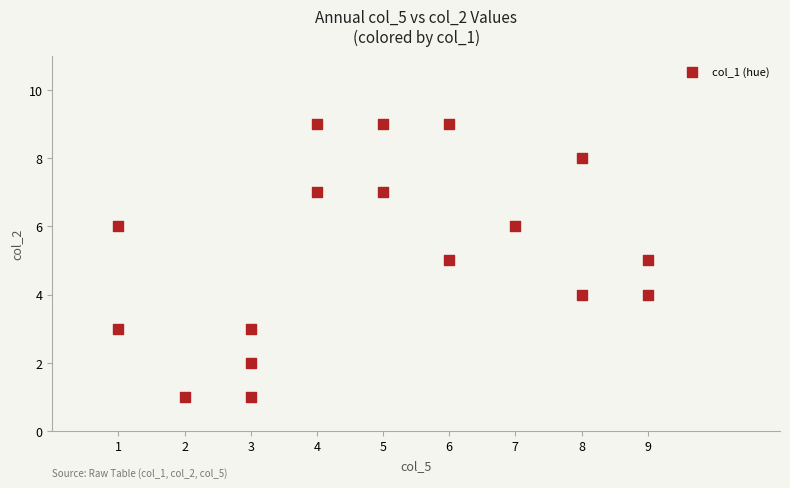

What is the range of Y values (max minus min)?

8